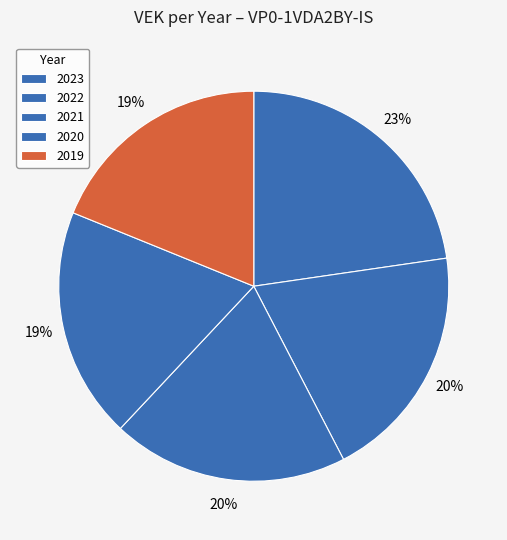

True or false: 2022 accounts for 20% of the total.

True